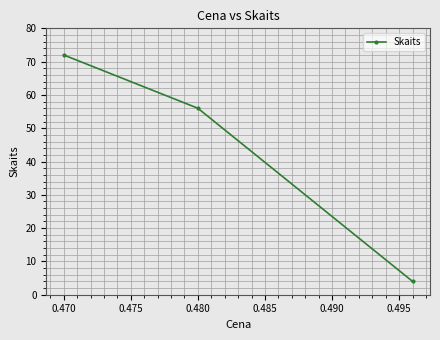

What is the average value?

44